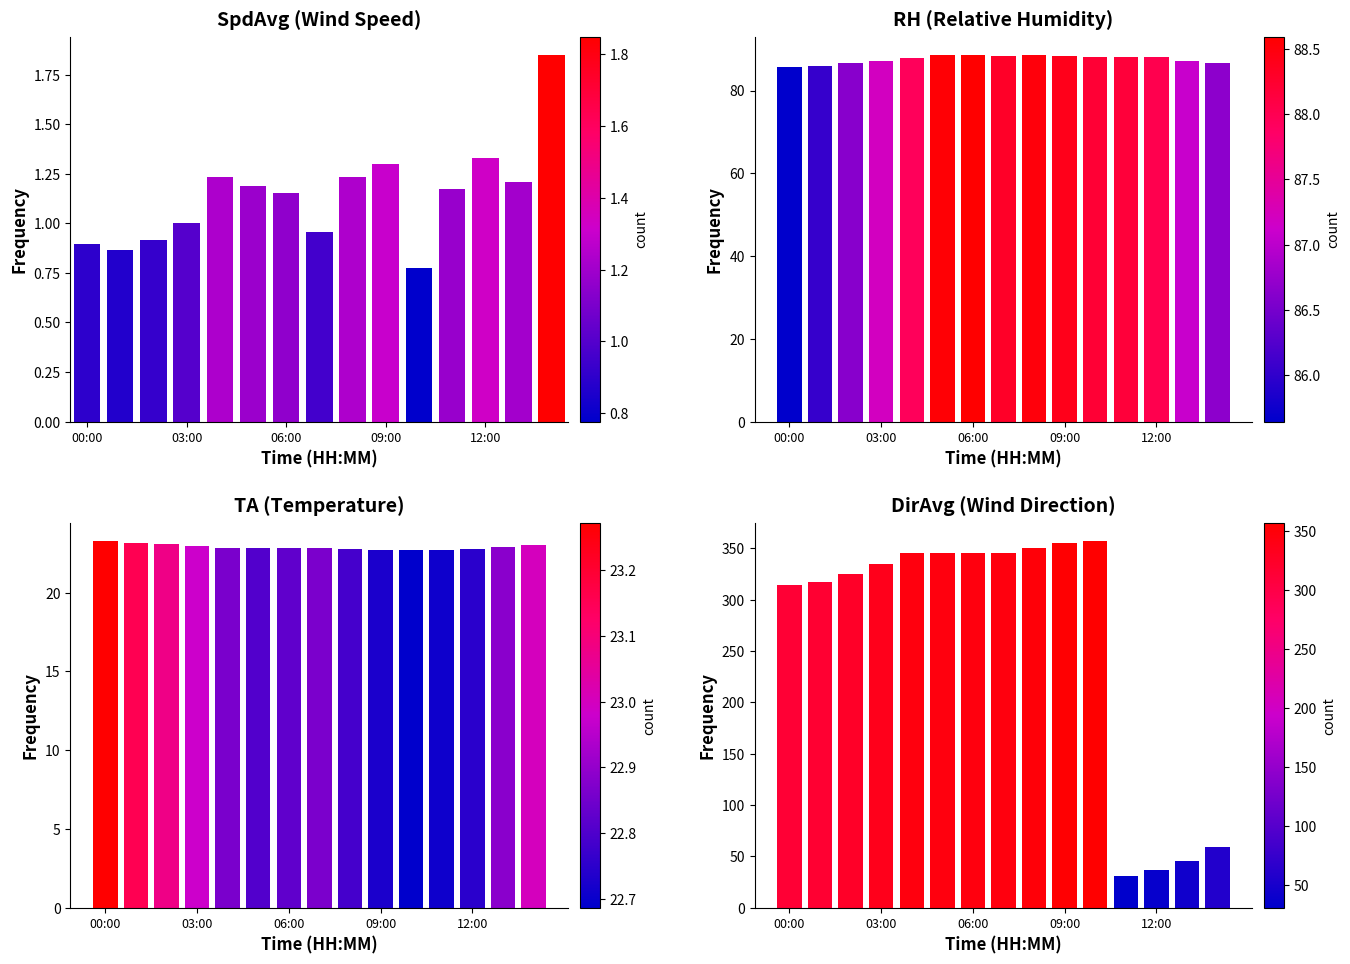

Between 03:00 and 09:00, which series saw the biggest shift?

DirAvg